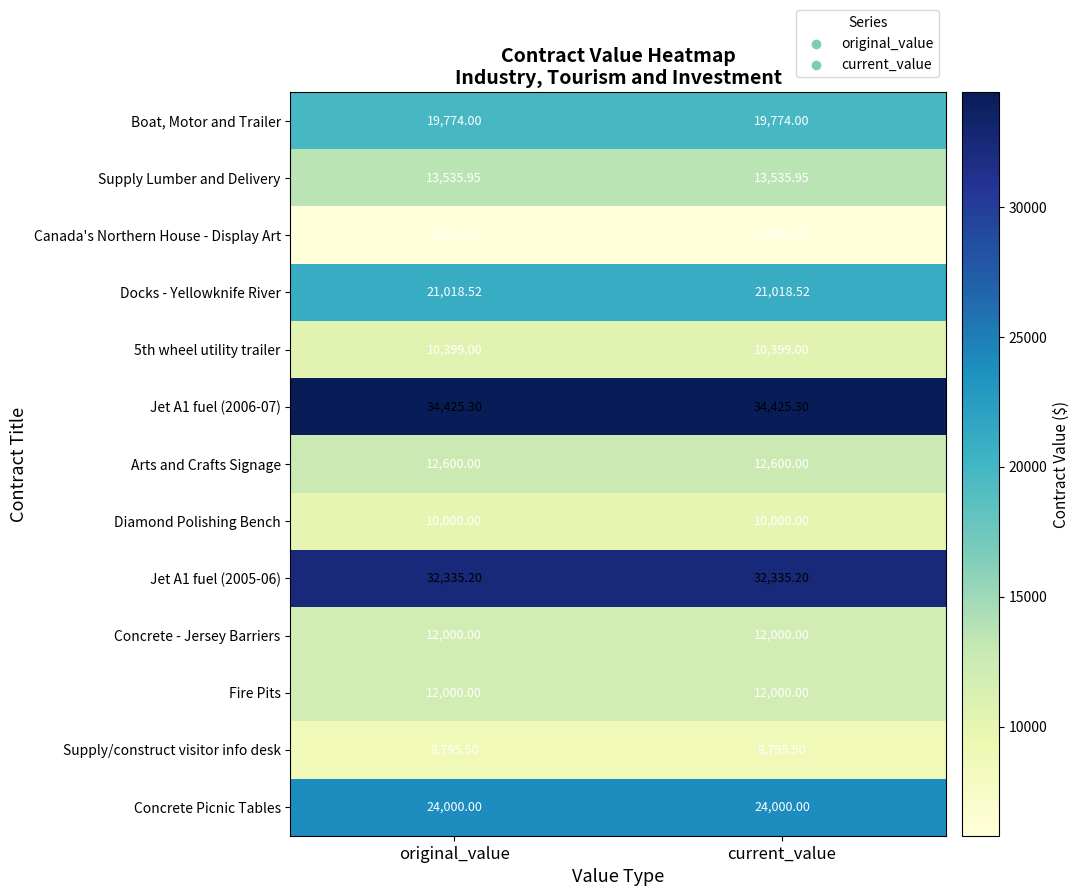

How many categories are shown in the chart?

2